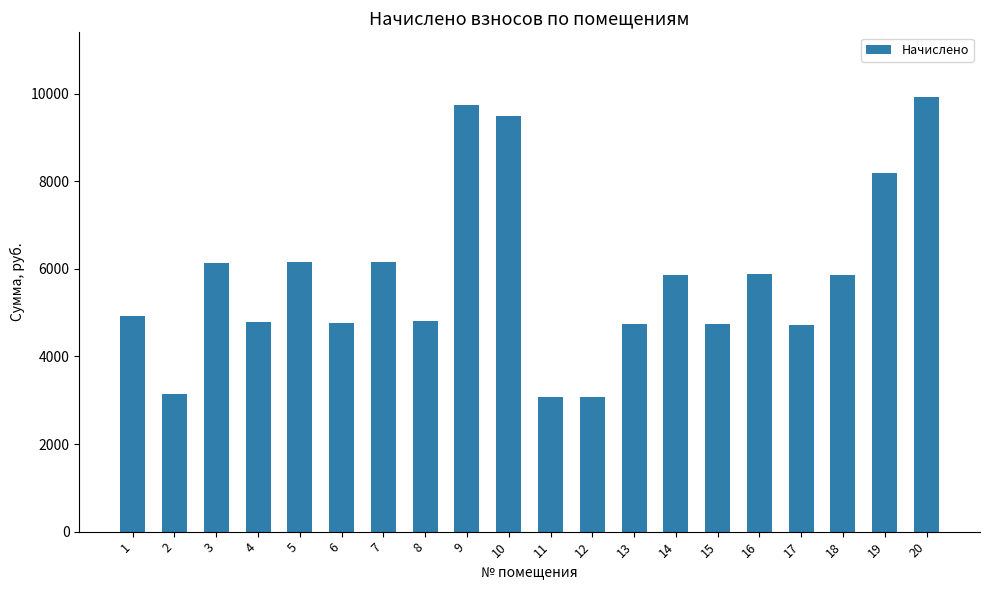

The value at 2 is 3136.0. True or false?

True